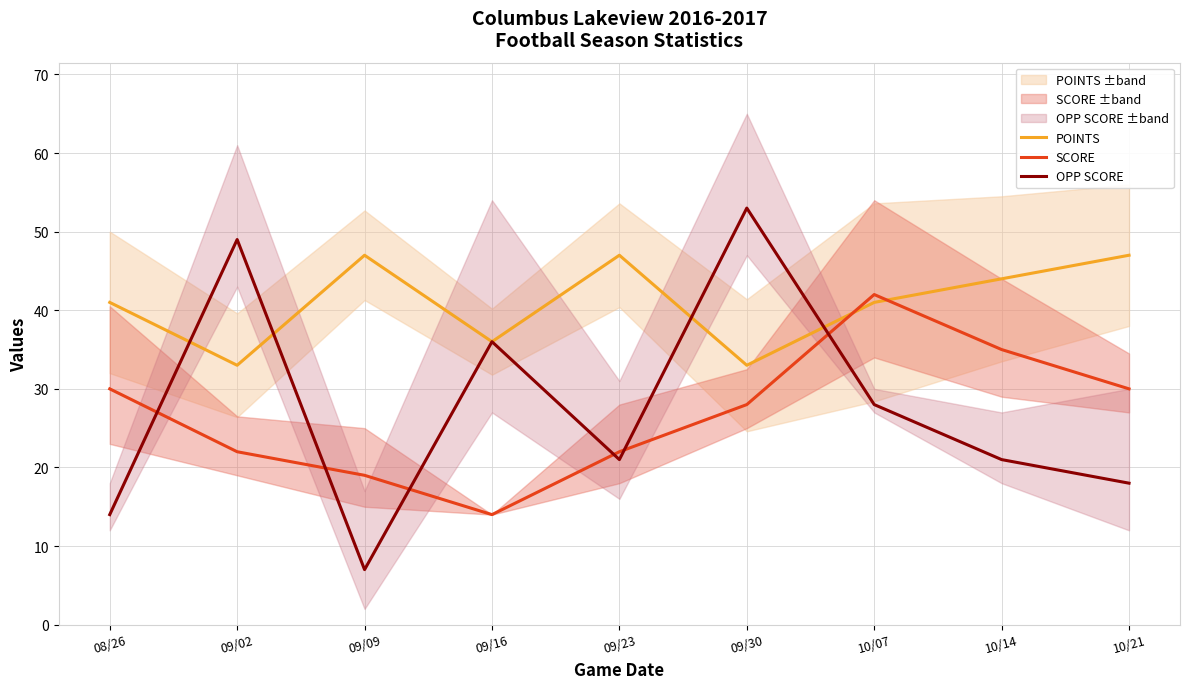

Reading left to right, list all the values displayed in this chart.

POINTS: 41	33	47	36	47	33	41	44	47
SCORE: 30	22	19	14	22	28	42	35	30
OPP SCORE: 14	49	7	36	21	53	28	21	18